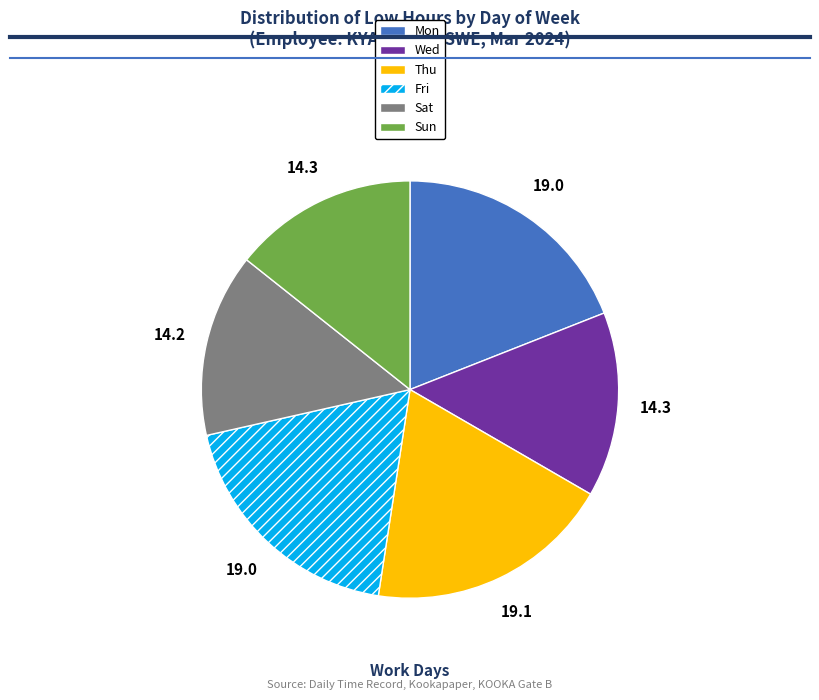

Is there any slice that represents more than half of the pie?

No